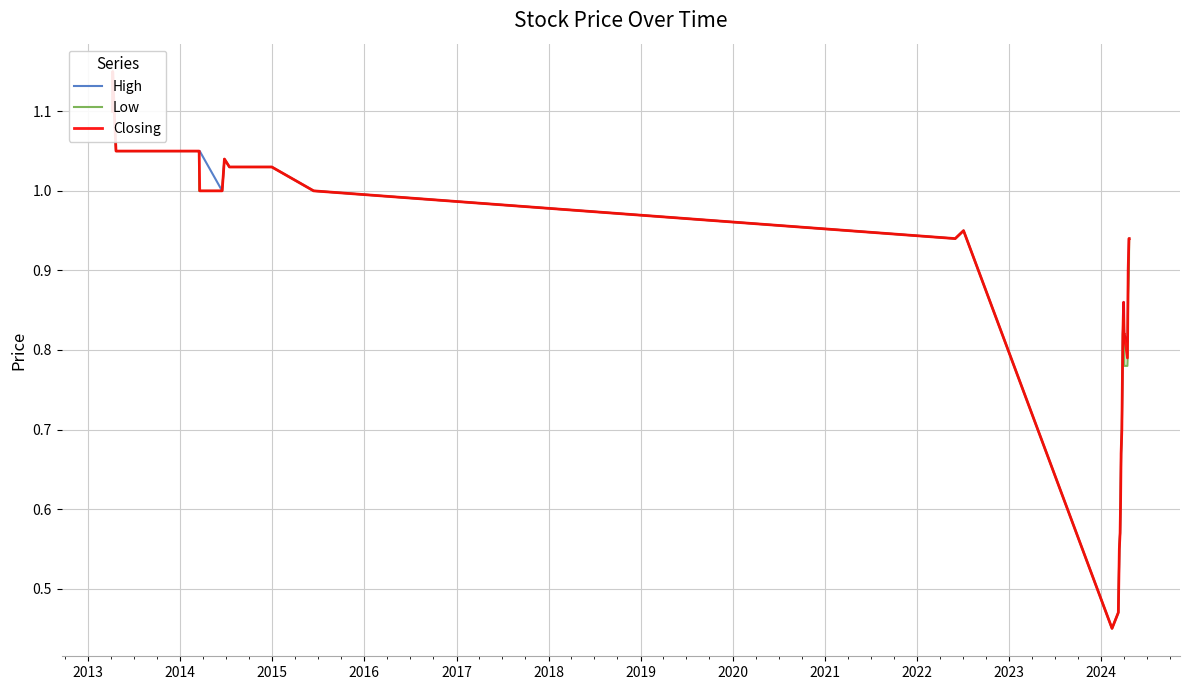

True or false: Closing has more than 2 interior local peaks.

True